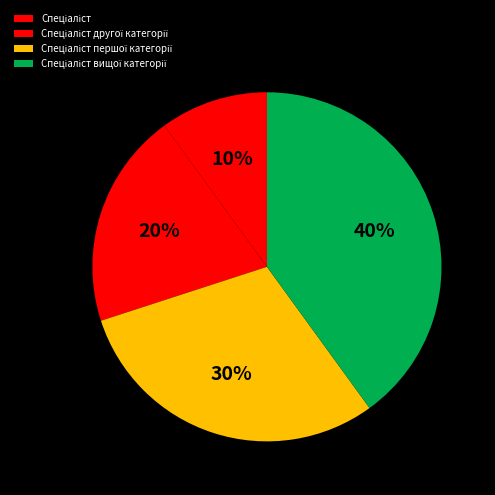

Is it true that Спеціаліст другої категорії is 26% of the pie?

False